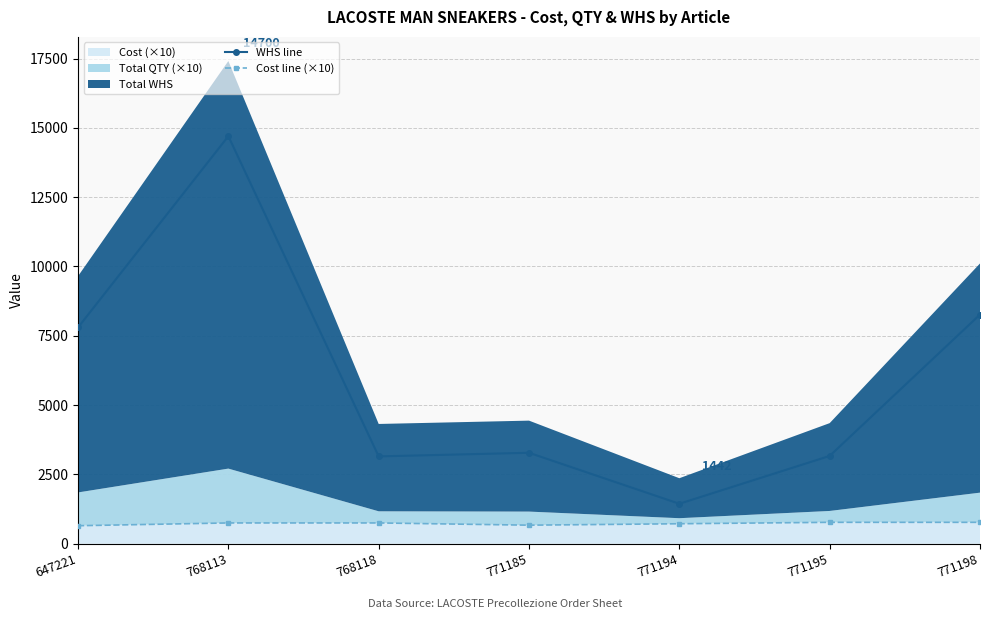

Which series has the largest total across all categories?

WHS line